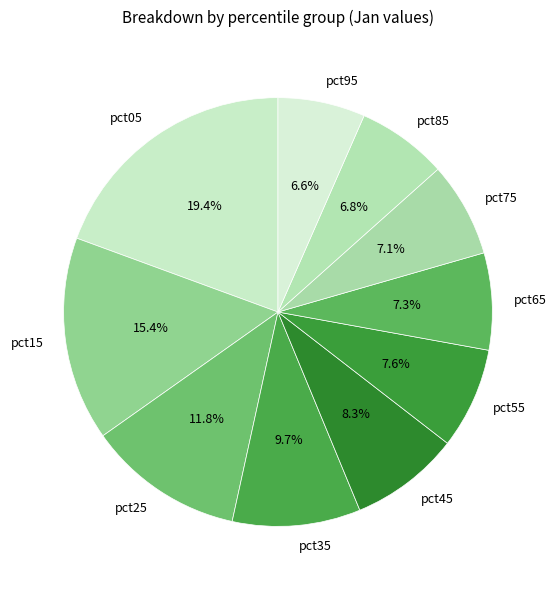

Is it true that pct15 is 29% of the pie?

False